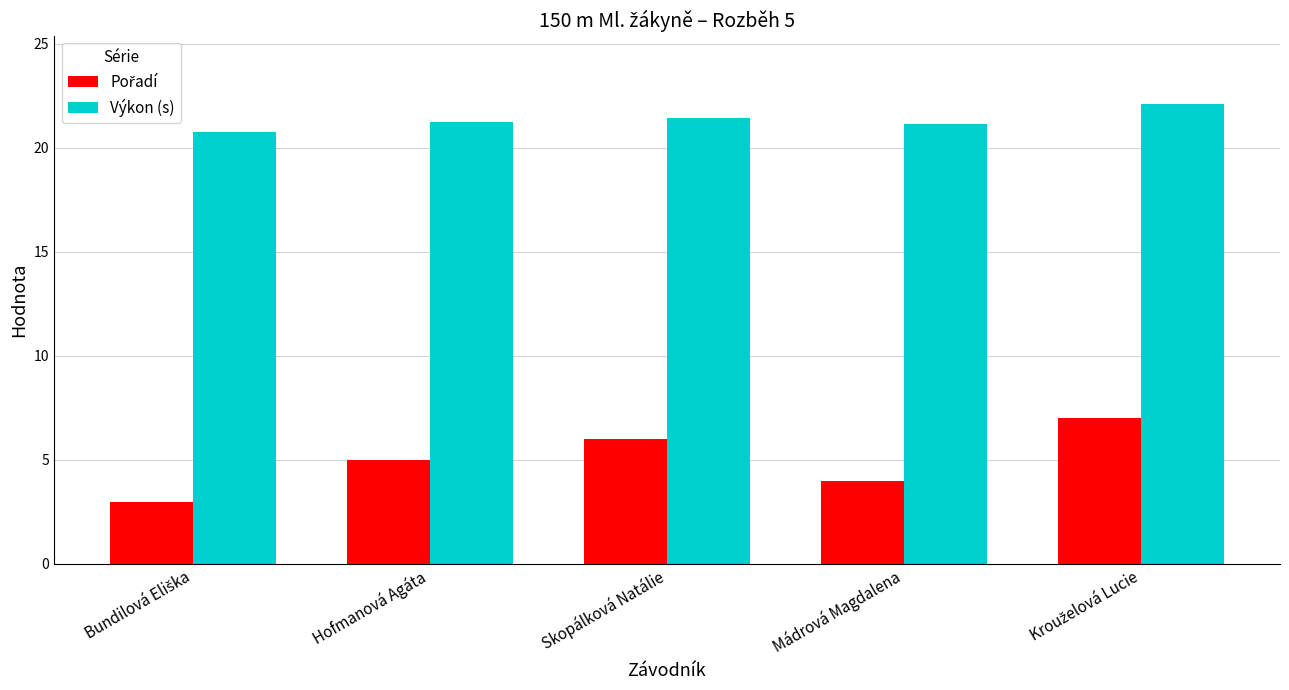

What is the sum of all Výkon (s) values?

106.7